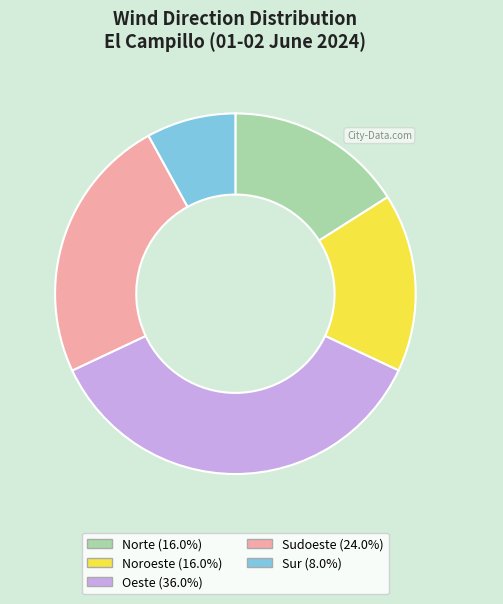

What is the largest slice in the pie chart?

Oeste